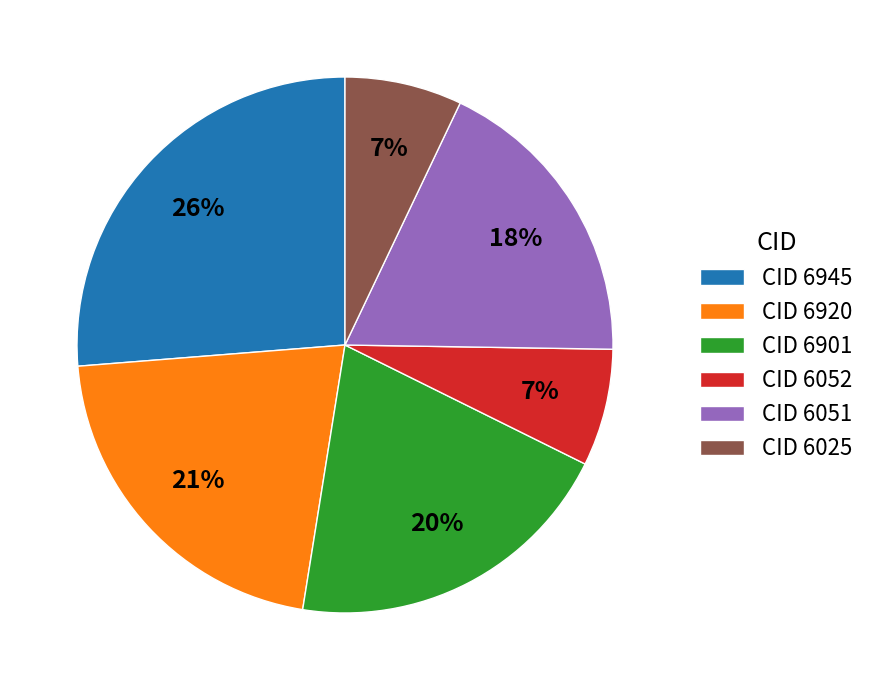

What is the ratio of the value at CID 6920 to the value at CID 6051?

1.2